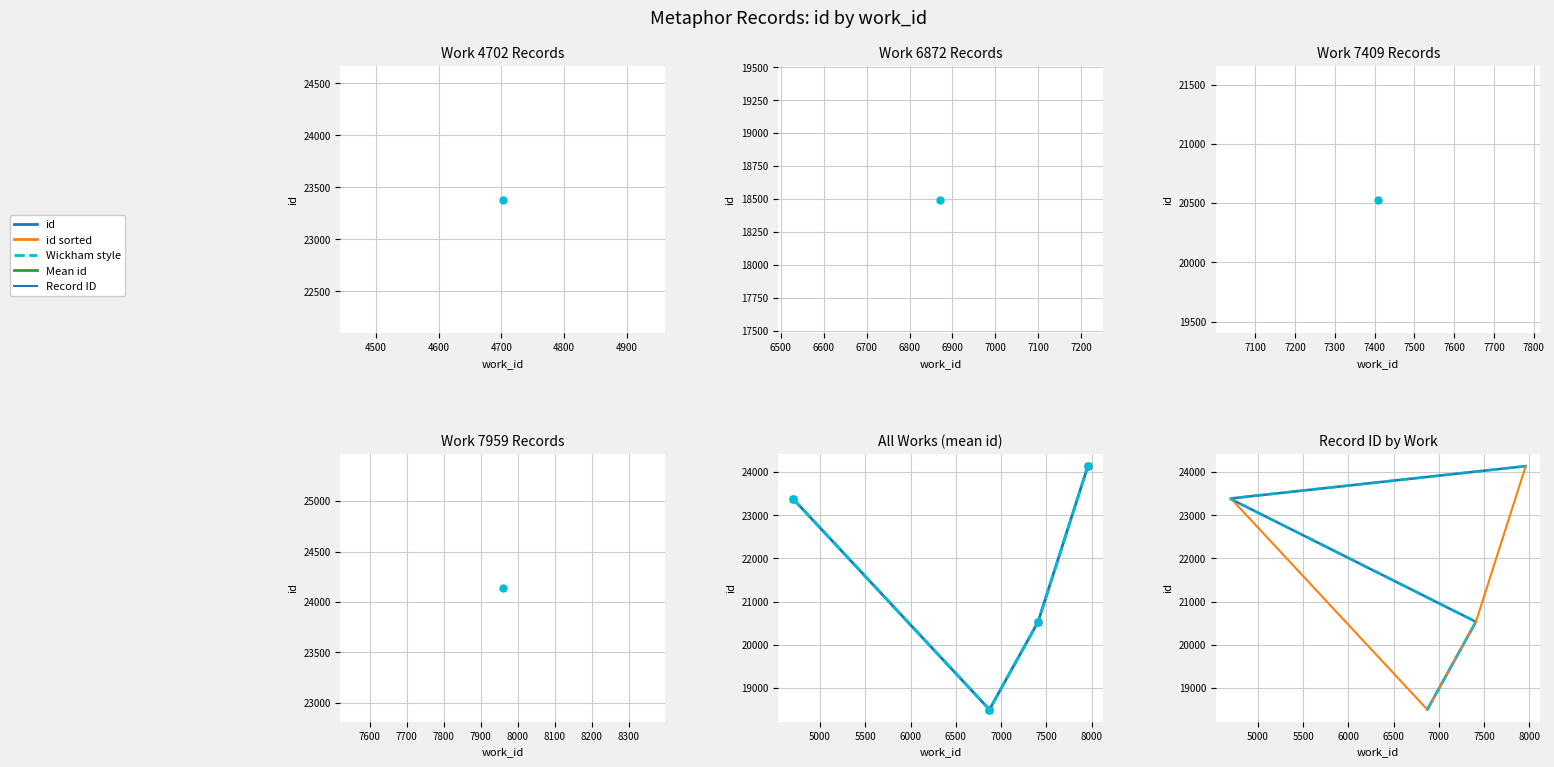

What is the sum of the values at 4900 and 4600?

46756